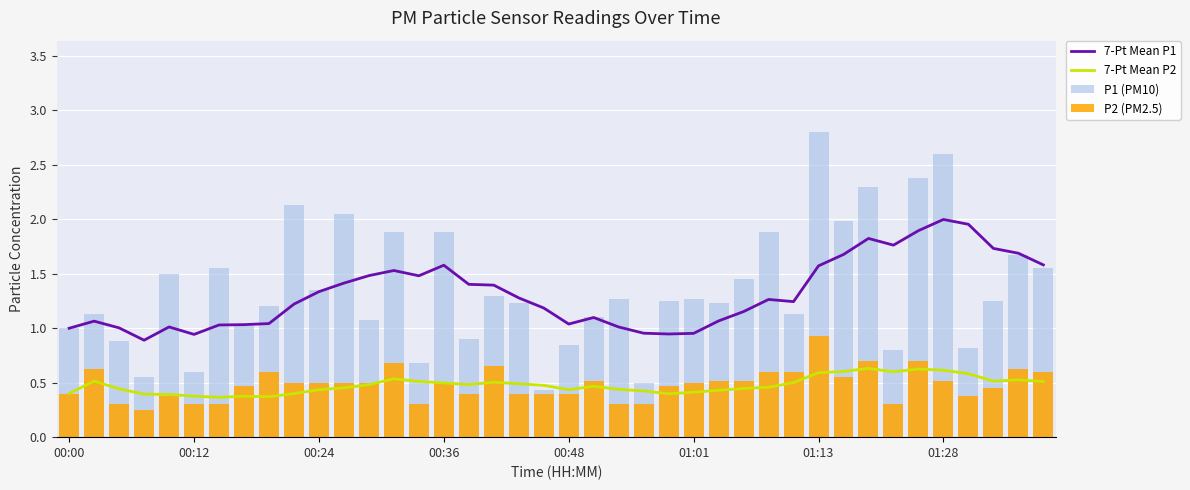

What is the maximum value for 7-Pt Mean P2?

0.6